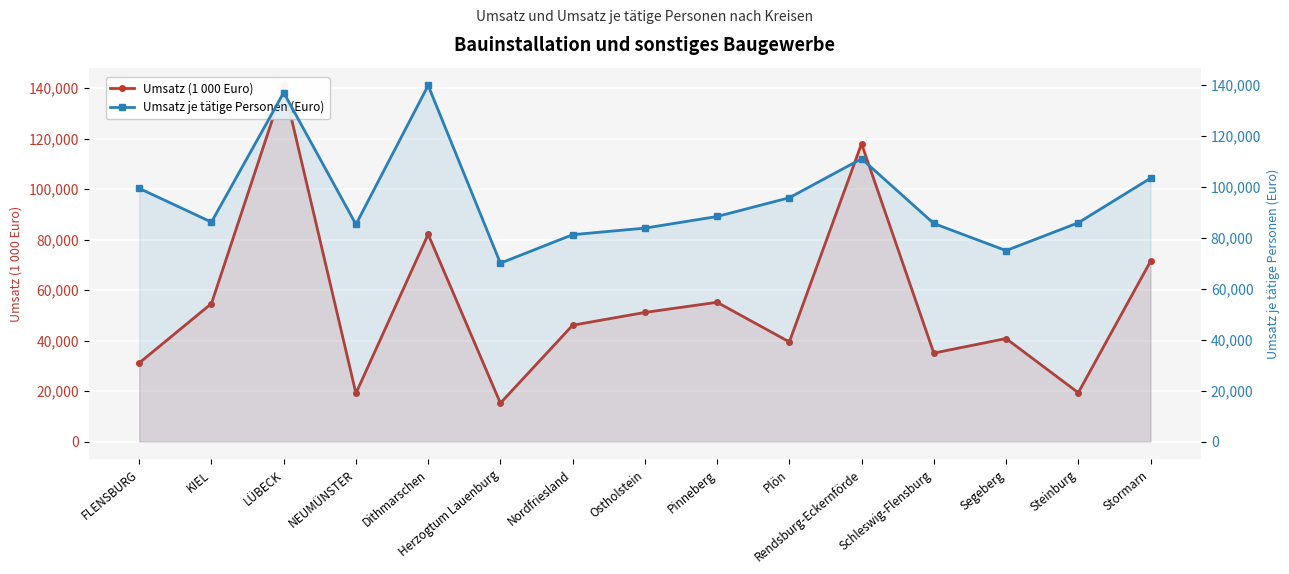

The value of Umsatz (1 000 Euro) at Schleswig-Flensburg is 20301. True or false?

False